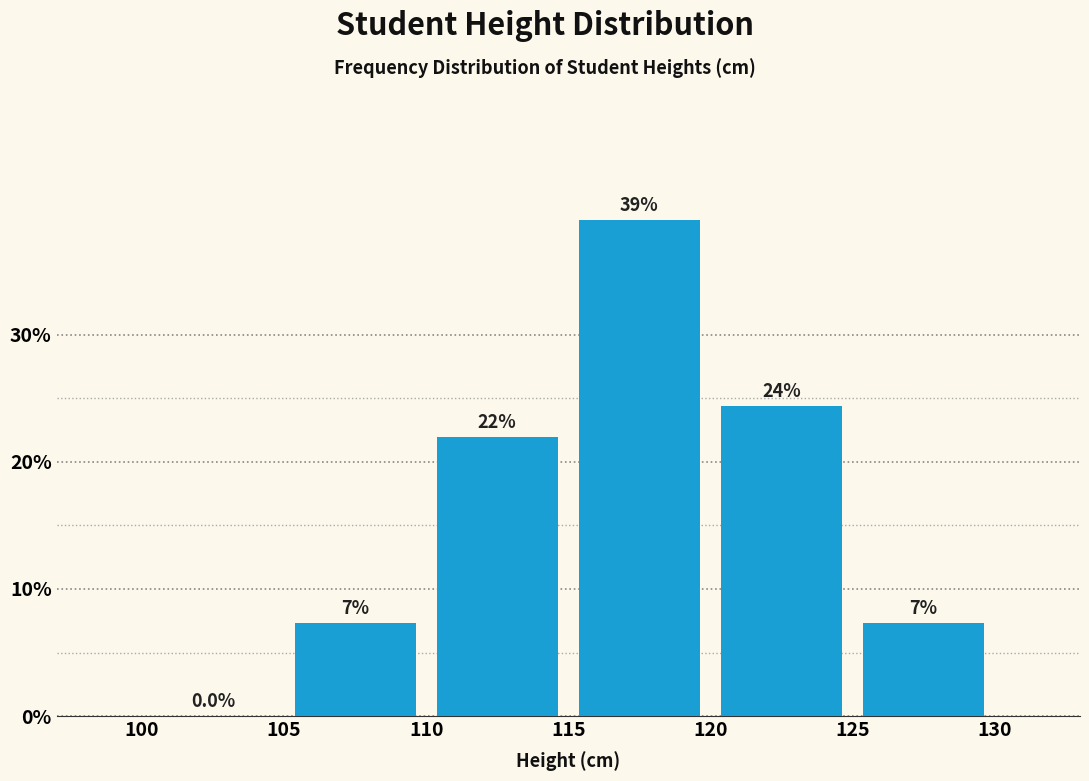

Which range on the x-axis has the tallest bar?

115 to 120